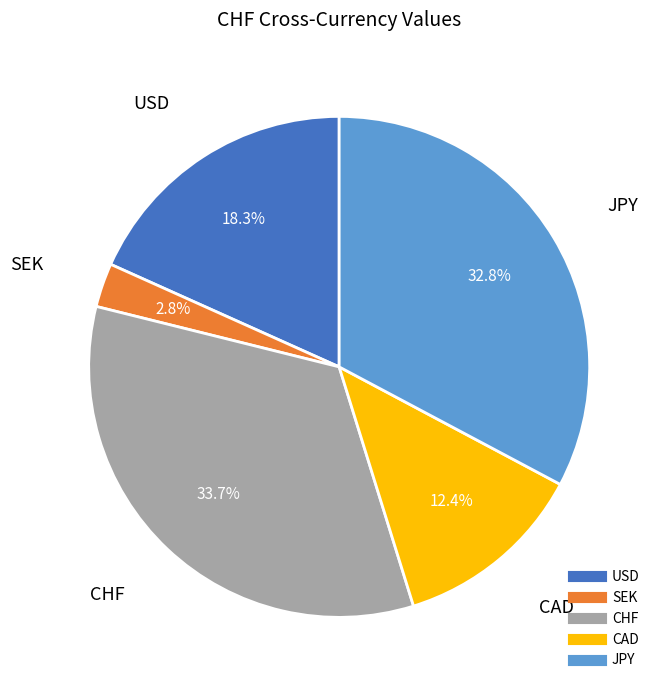

To the nearest percent, what is the average slice percentage?

20%